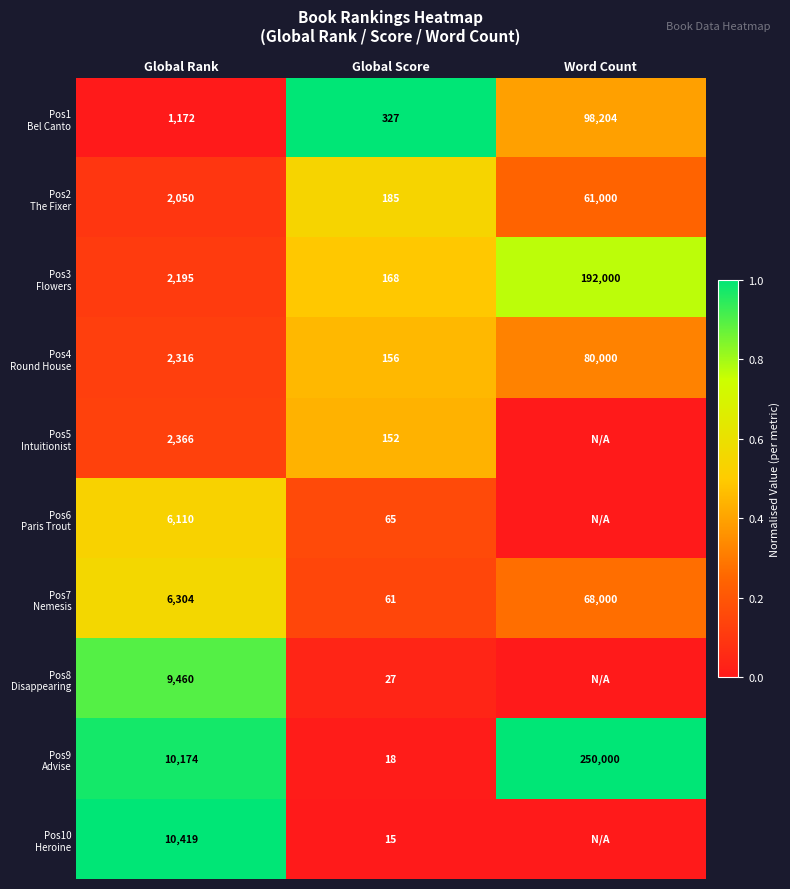

What is the spread (max minus min) of values at Global Rank?

9247